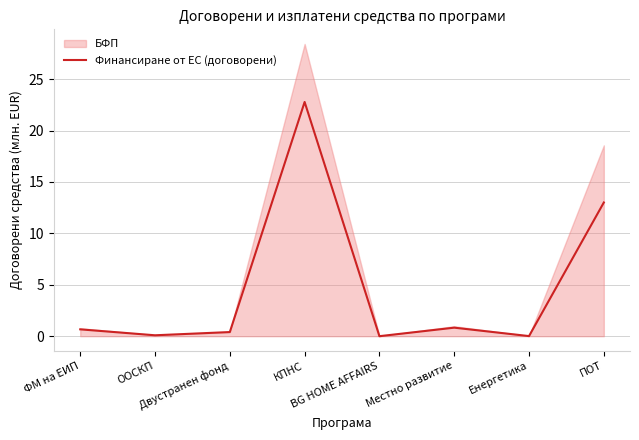

Between Местно развитие and Енергетика, which is larger?

Местно развитие